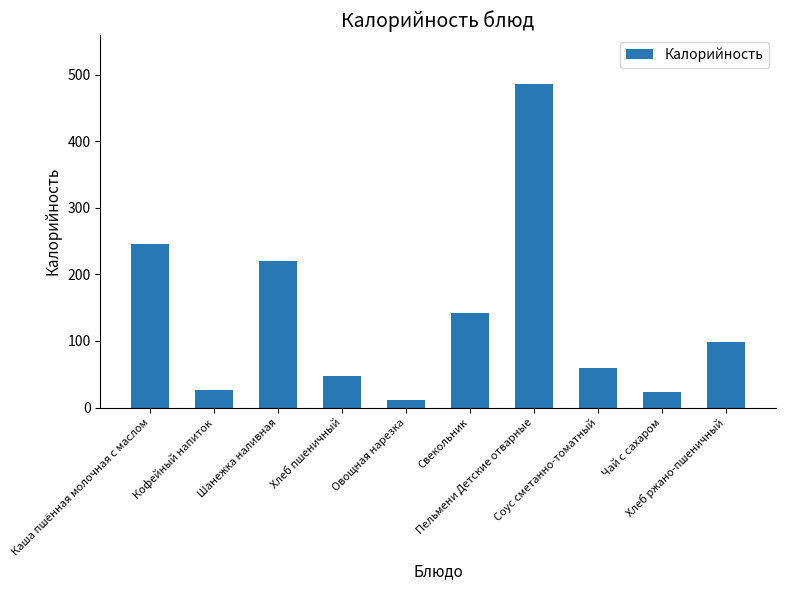

The chart shows a value of 346.8 at Каша пшённая молочная с маслом. True or false?

False